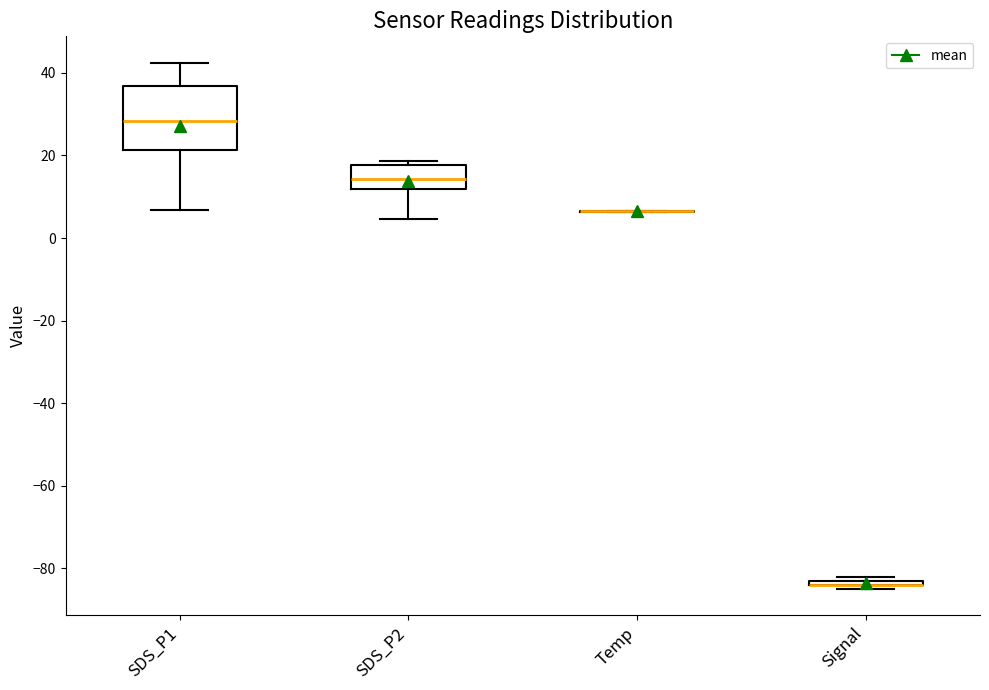

Where does the upper whisker of the box for SDS_P1 end on the y-axis? The values are not printed on the chart, so give them approximately, as read against the axis.

42